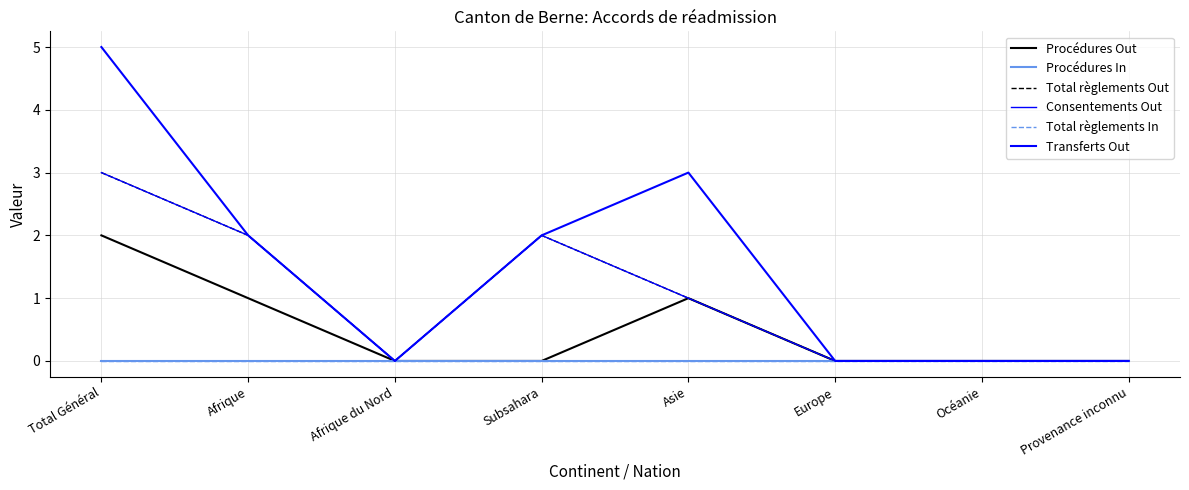

At how many categories does at least one series exceed 3?

1